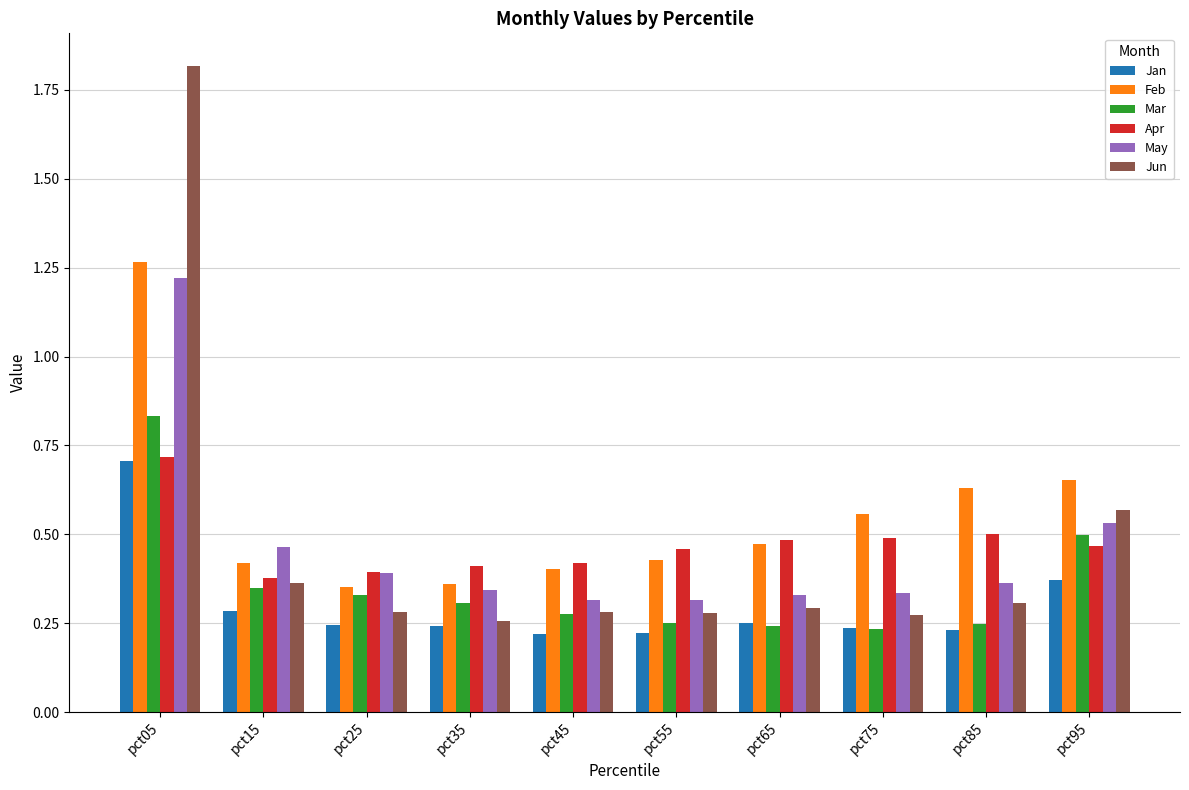

Count the Jun values in the range 0 to 1.

9